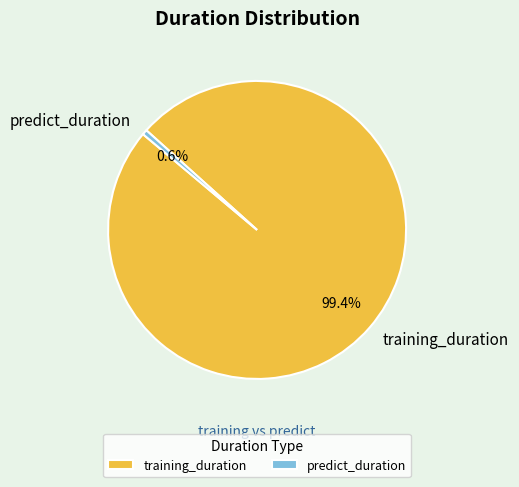

Is the sum of predict_duration and training_duration greater than half?

Yes